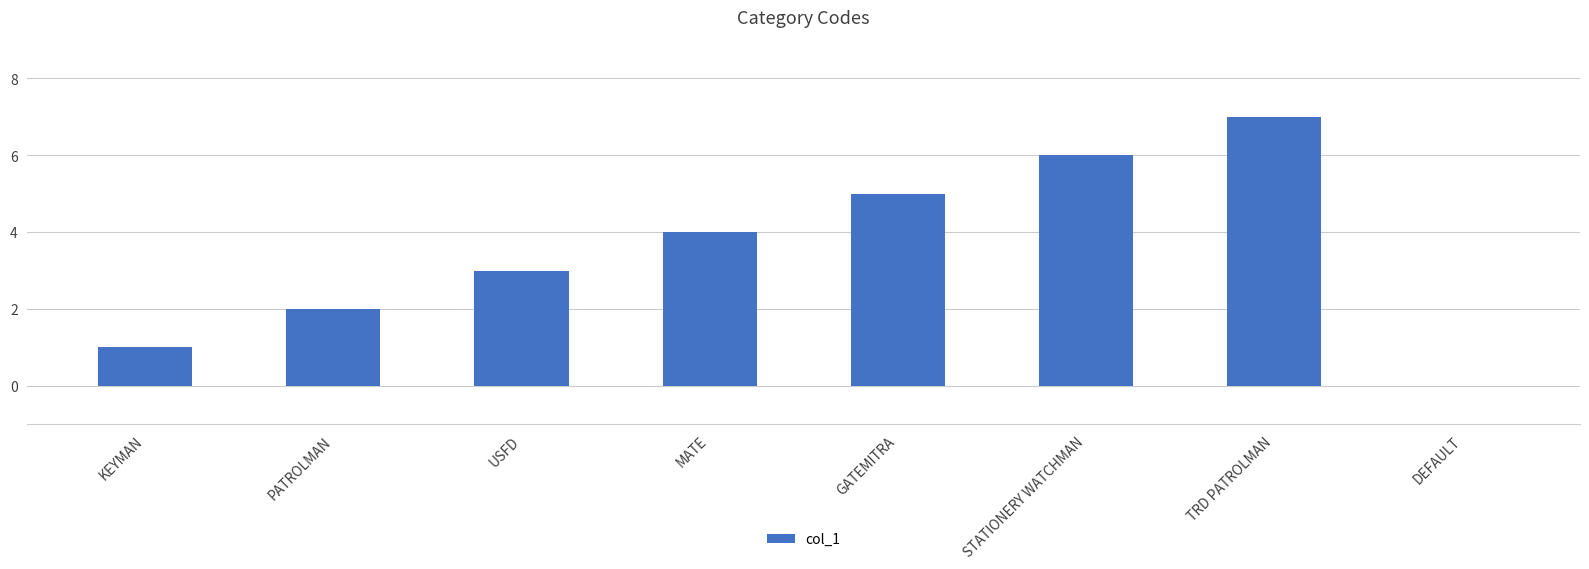

What is the change in value from GATEMITRA to DEFAULT?

-5